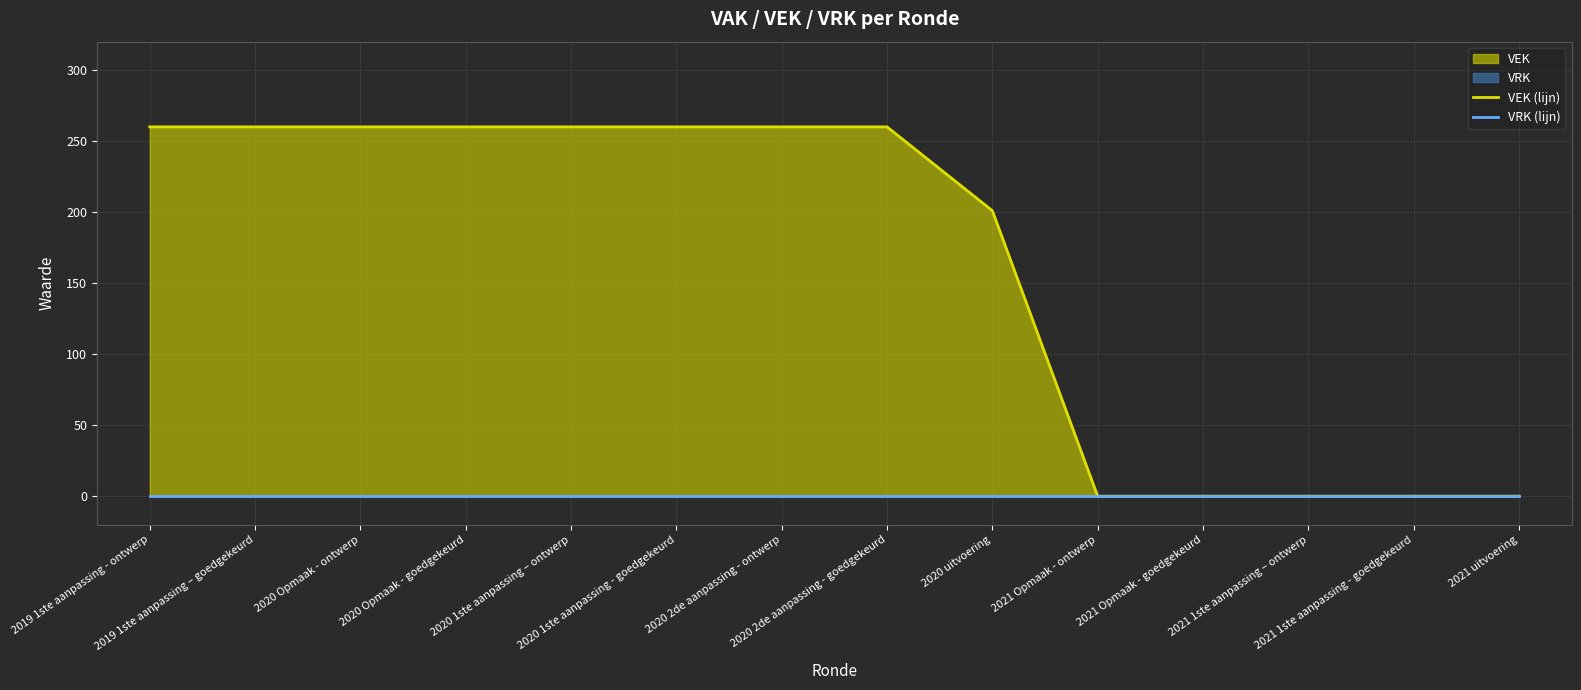

Which has a higher value, 2020 2de aanpassing - goedgekeurd or 2021 1ste aanpassing - goedgekeurd?

2020 2de aanpassing - goedgekeurd